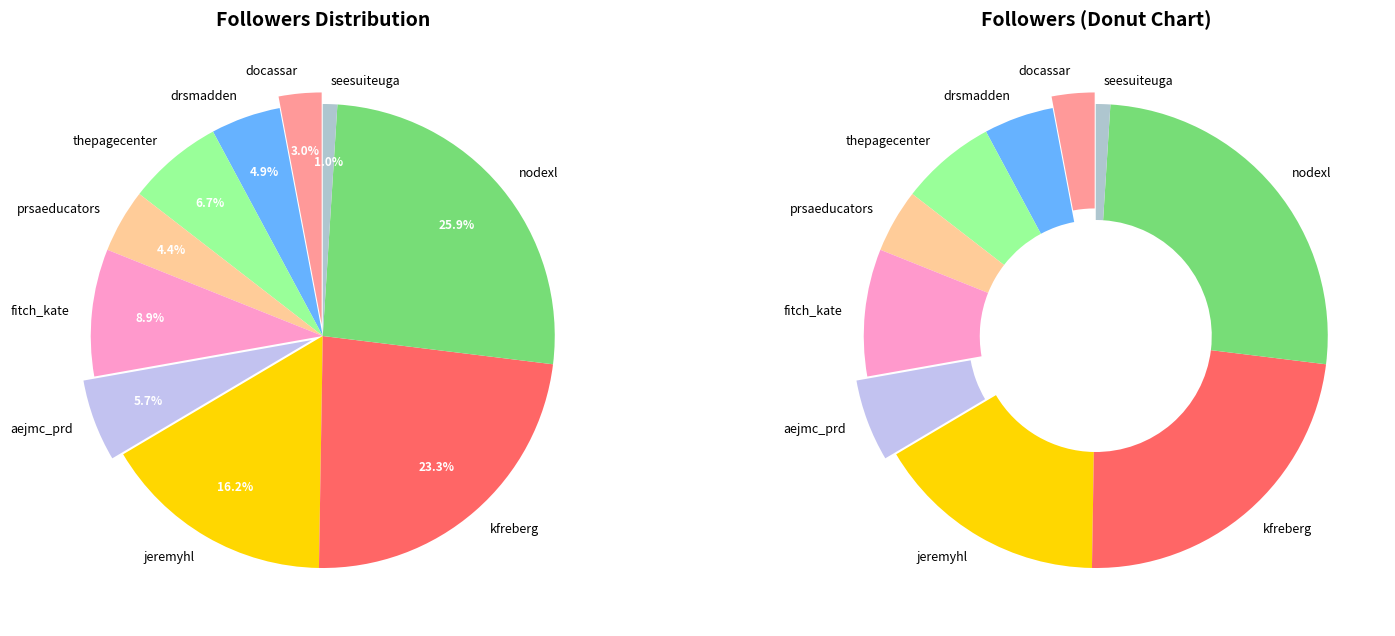

The nodexl slice represents 17% of the pie. True or false?

False